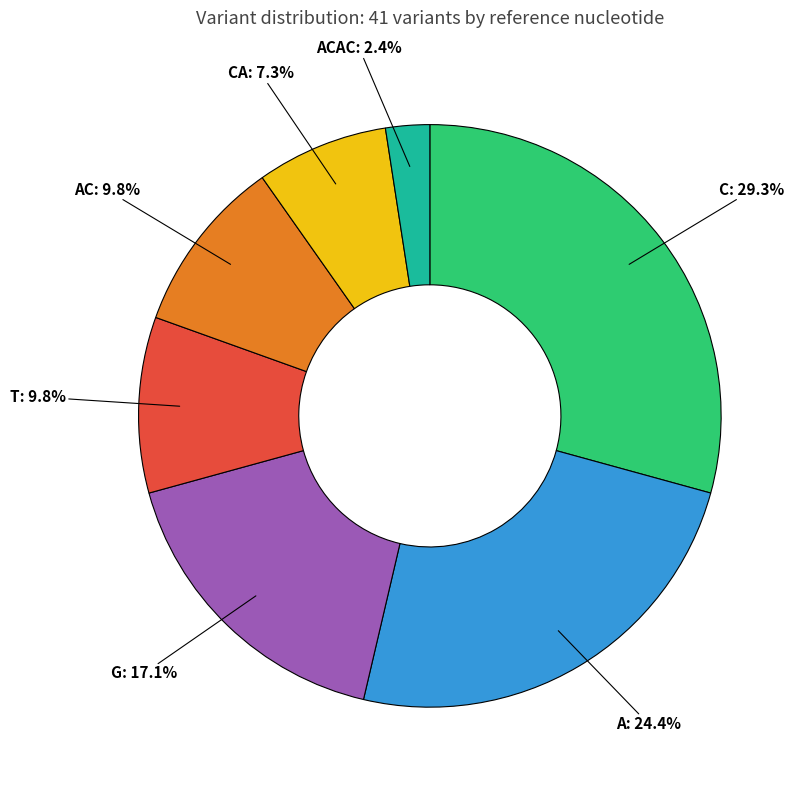

Which category has the smallest portion of the pie?

ACAC